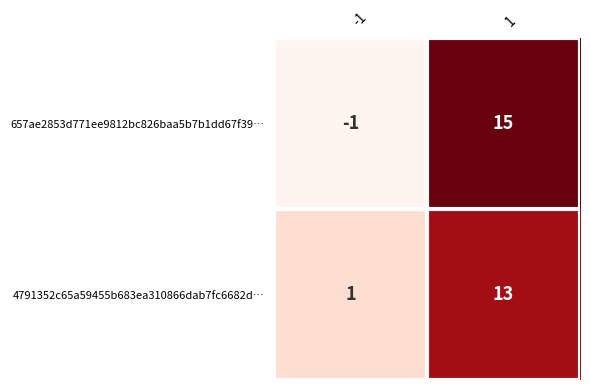

At which category does the chart reach its minimum across all series?

-1